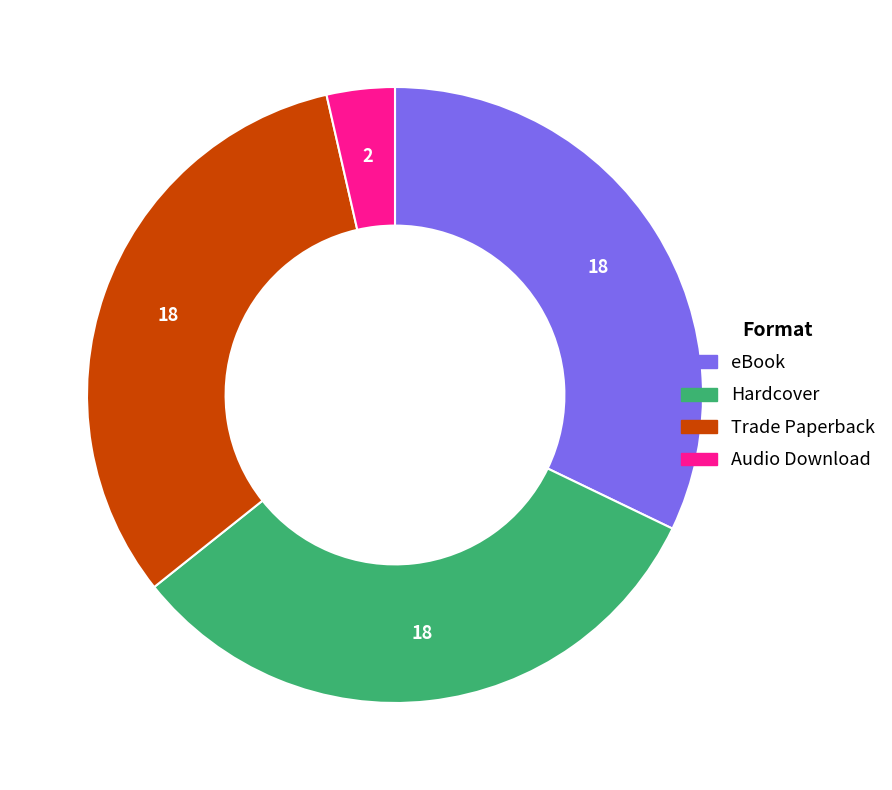

True or false: Hardcover accounts for 46% of the total.

False